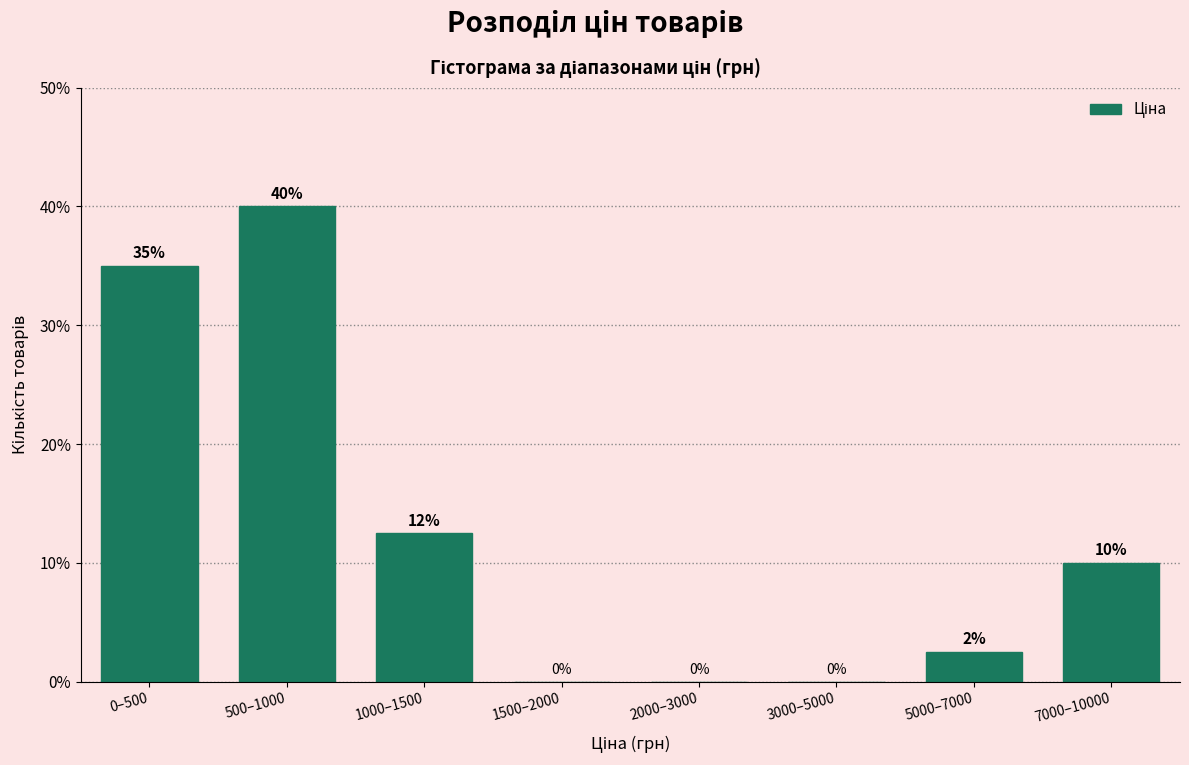

Between 0–500 and 1500–2000, which is larger?

0–500